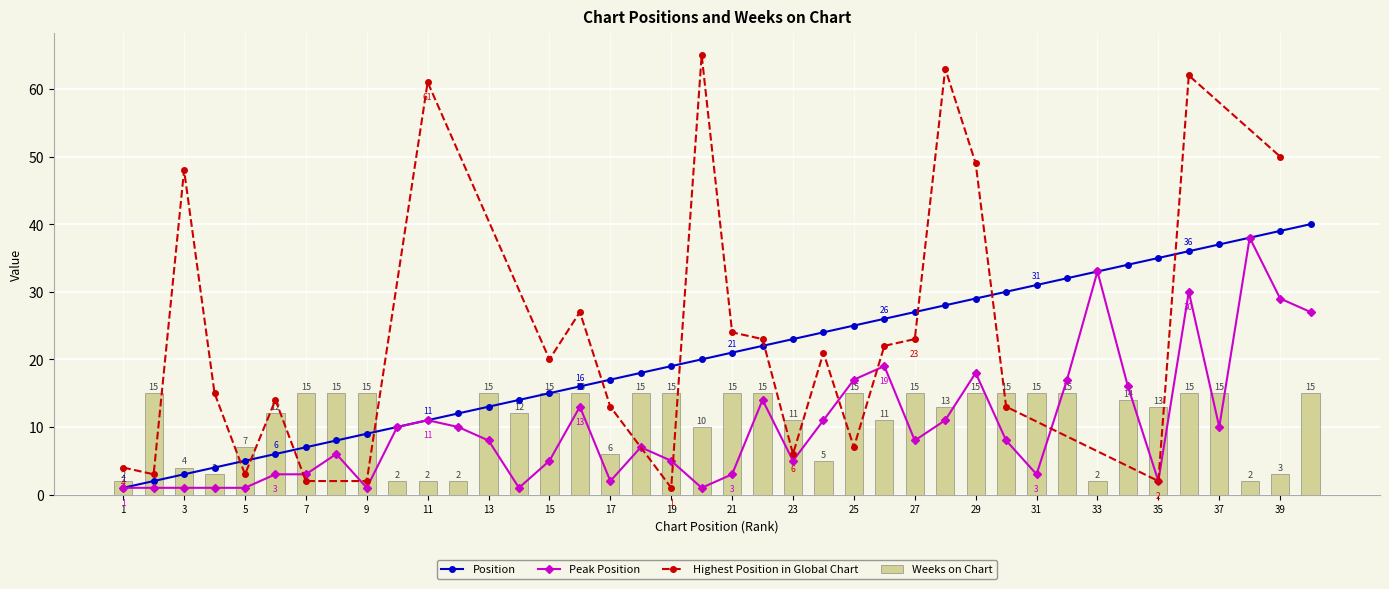

Is it true that Peak Position equals 8 at 23?

False